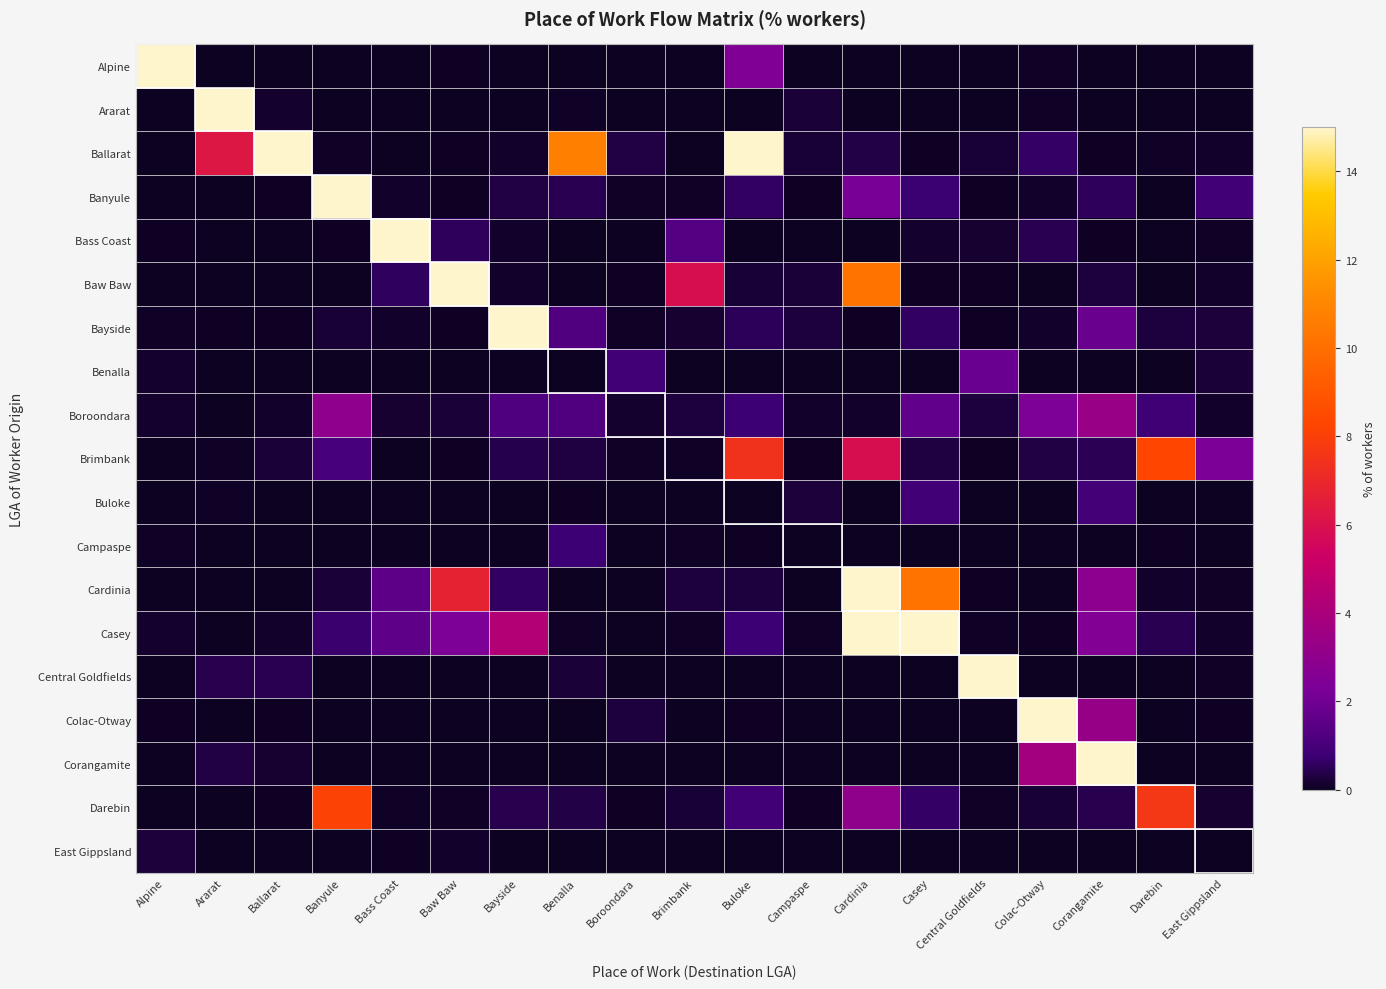

How many distinct data groups are displayed?

19